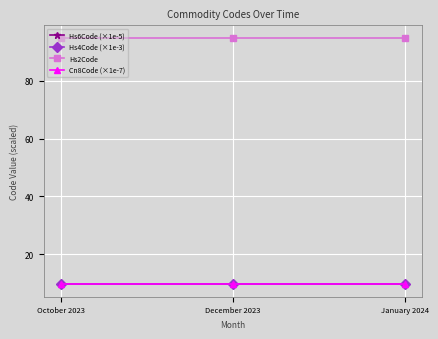

Is it true that Cn8Code (×1e-7) equals 2.2 at October 2023?

False